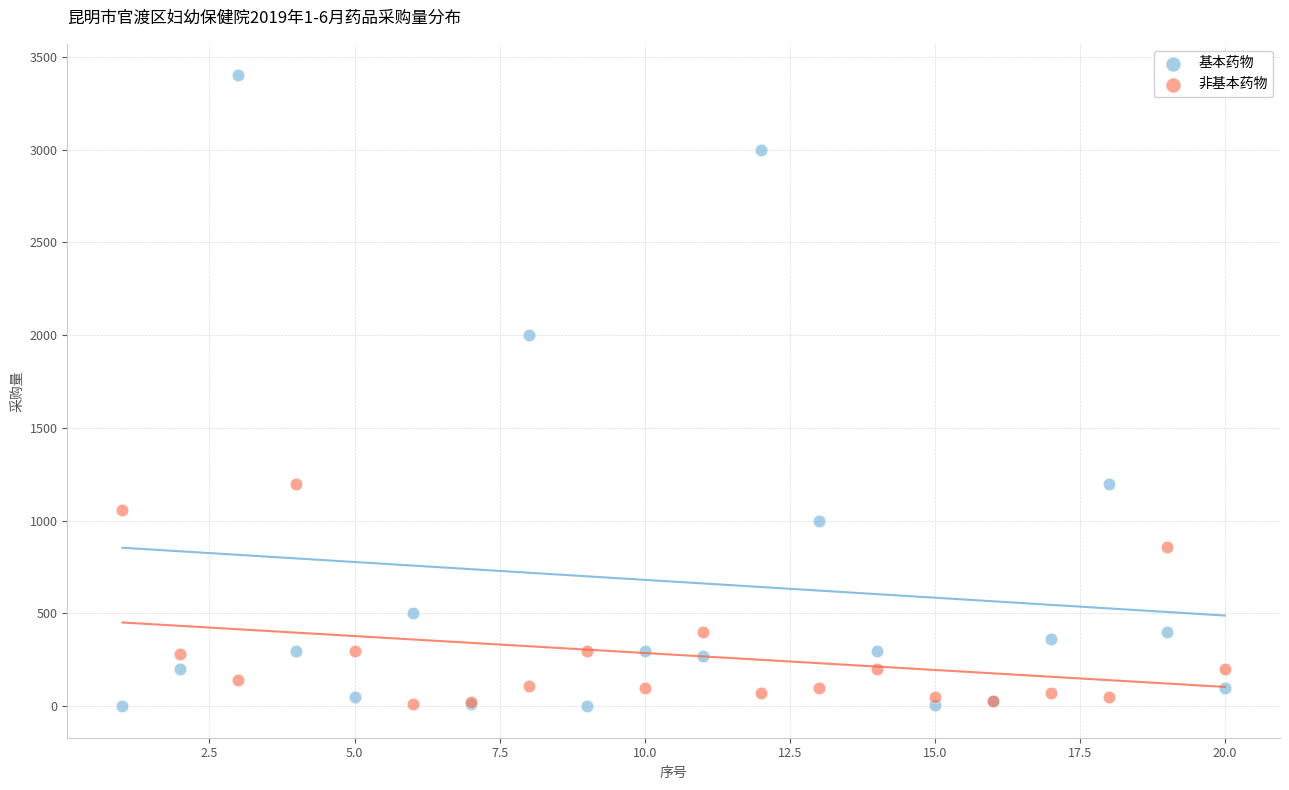

What are all the series names shown in the legend?

基本药物, 非基本药物